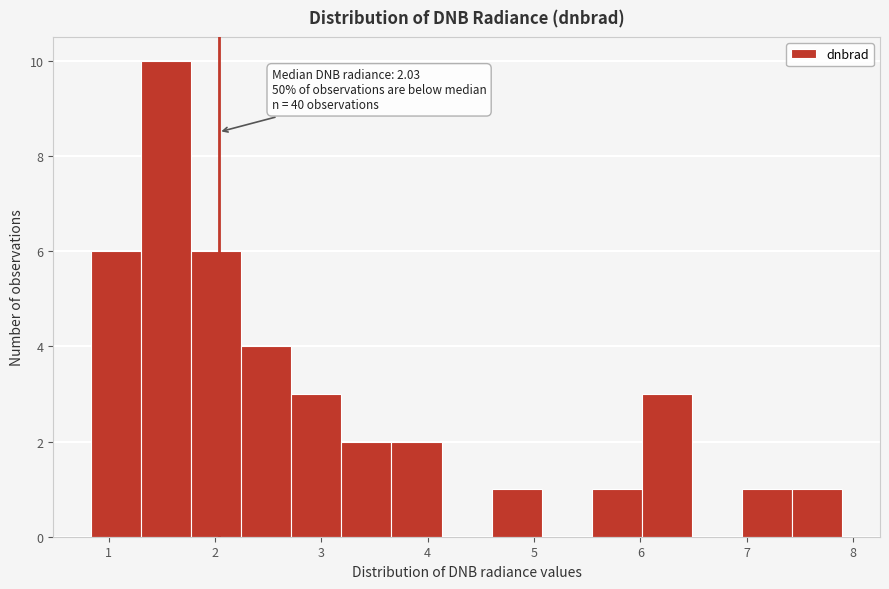

Over which range of the x-axis is the bar tallest?

1.3 to 1.8